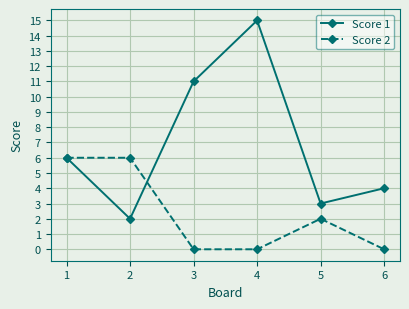

What is the total value across all series at 4?

15